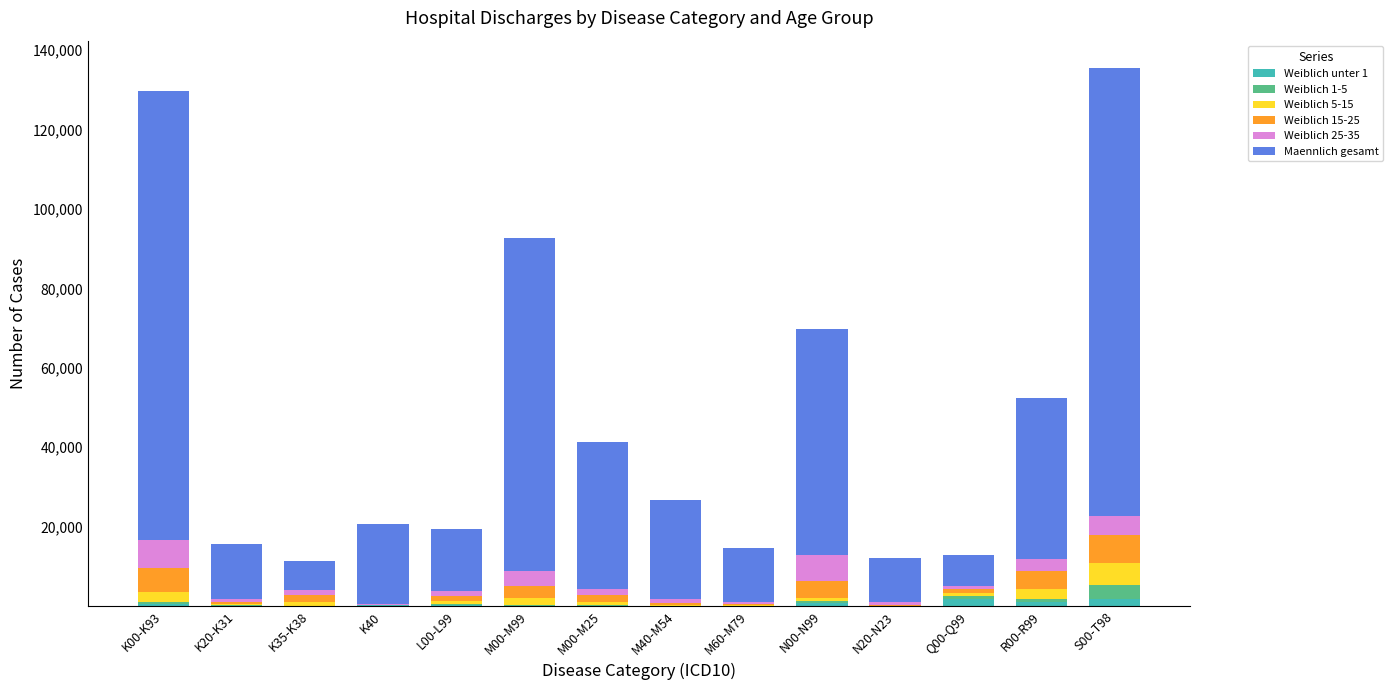

What is the difference between the Weiblich unter 1 values at M40-M54 and L00-L99?

189